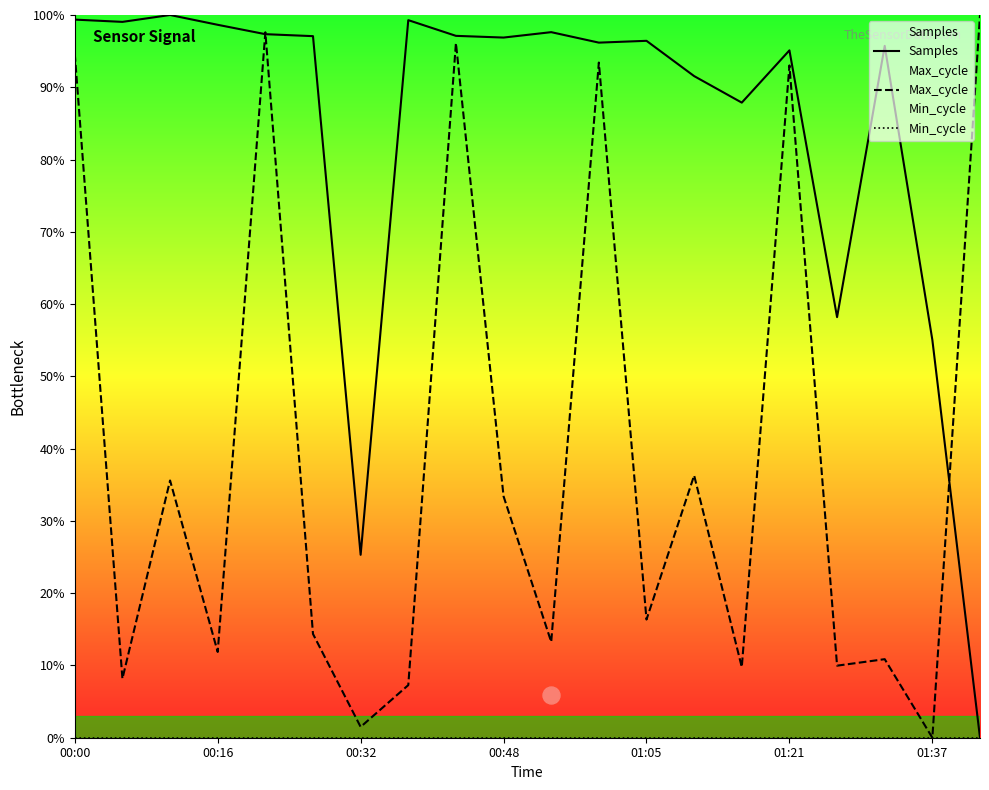

Which series reaches the minimum Y coordinate?

Samples